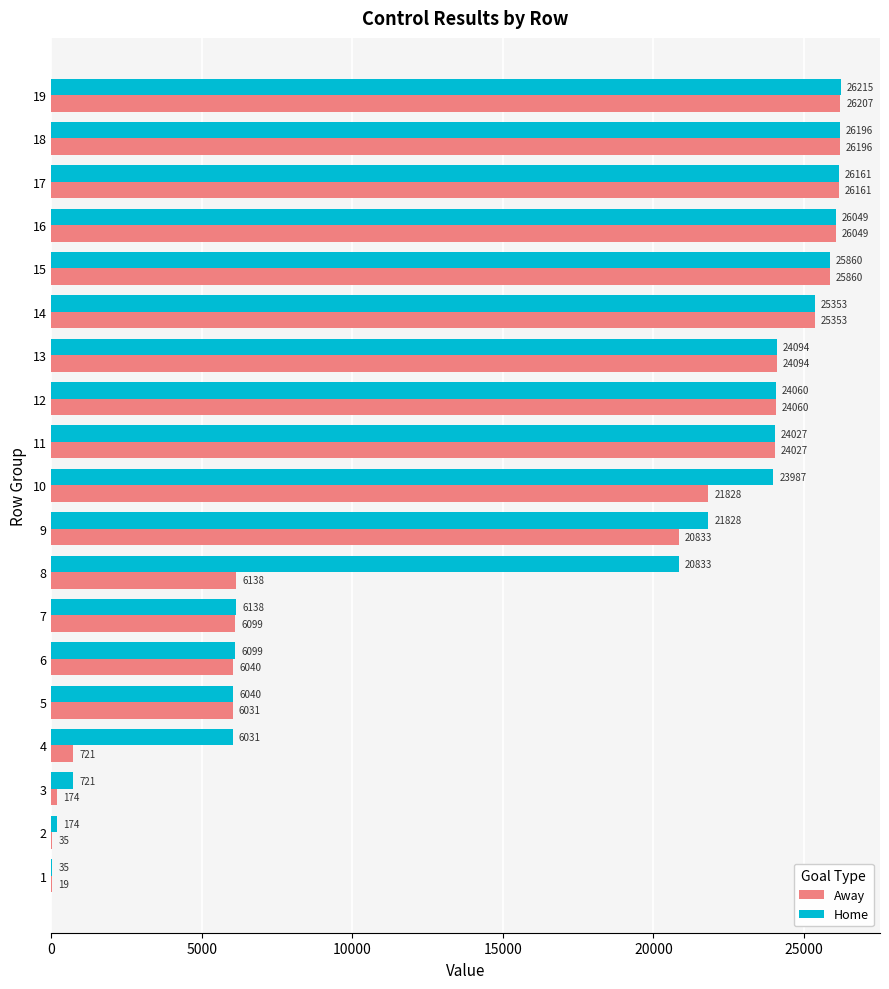

What is the total value across all series at 13?

48188